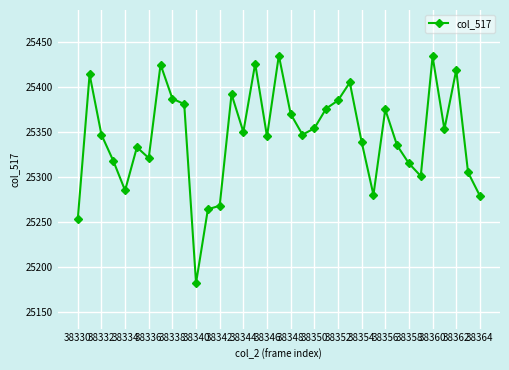

How many series are shown in this chart?

1